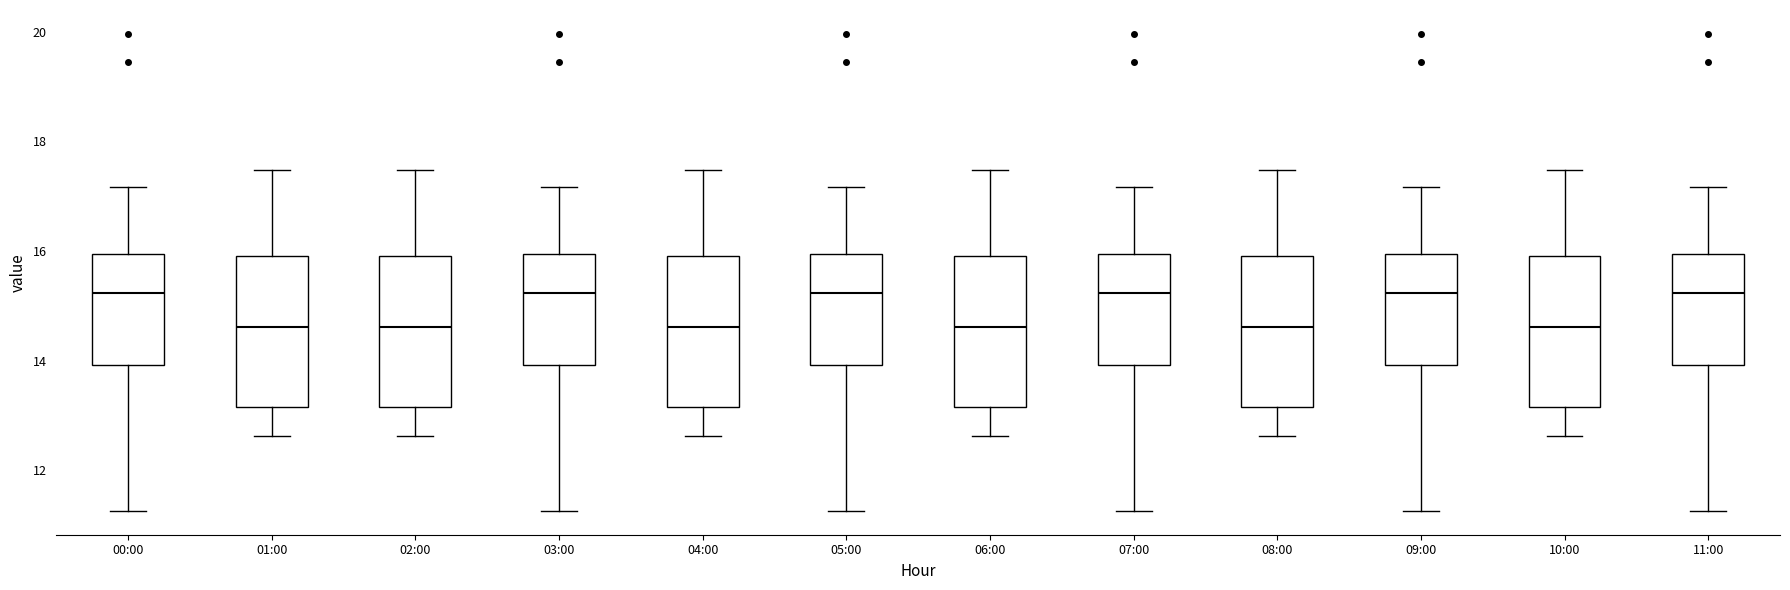

Reading left to right, transcribe this box plot: for each box, give where its median line is, the range the box spans, and where its two whiskers end, as read against the y-axis. The values are not printed on the chart, so give them approximately, as read against the axis.

00:00: median 15.2, box 14.0 to 16.0, whiskers 11.2 to 17.2
01:00: median 14.6, box 13.2 to 16.0, whiskers 12.6 to 17.4
02:00: median 14.6, box 13.2 to 16.0, whiskers 12.6 to 17.4
03:00: median 15.2, box 14.0 to 16.0, whiskers 11.2 to 17.2
04:00: median 14.6, box 13.2 to 16.0, whiskers 12.6 to 17.4
05:00: median 15.2, box 14.0 to 16.0, whiskers 11.2 to 17.2
06:00: median 14.6, box 13.2 to 16.0, whiskers 12.6 to 17.4
07:00: median 15.2, box 14.0 to 16.0, whiskers 11.2 to 17.2
08:00: median 14.6, box 13.2 to 16.0, whiskers 12.6 to 17.4
09:00: median 15.2, box 14.0 to 16.0, whiskers 11.2 to 17.2
10:00: median 14.6, box 13.2 to 16.0, whiskers 12.6 to 17.4
11:00: median 15.2, box 14.0 to 16.0, whiskers 11.2 to 17.2